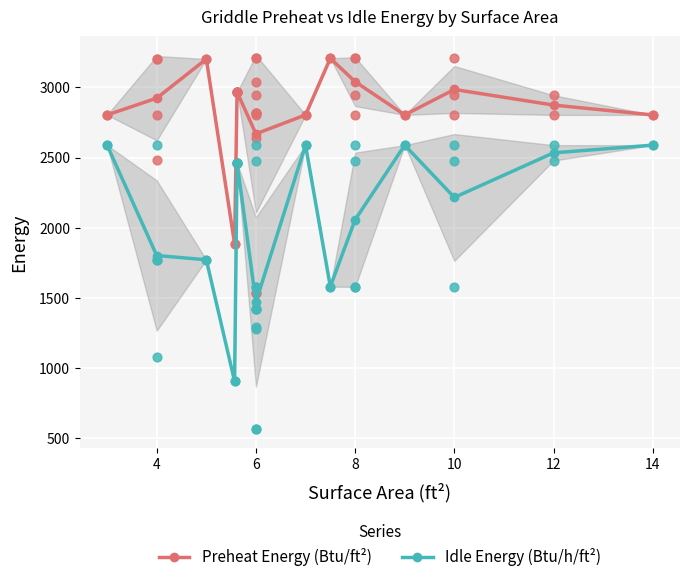

Is the value of Preheat Energy (Btu/ft²) at 10 greater than the value of Idle Energy (Btu/h/ft²) at 10?

Yes